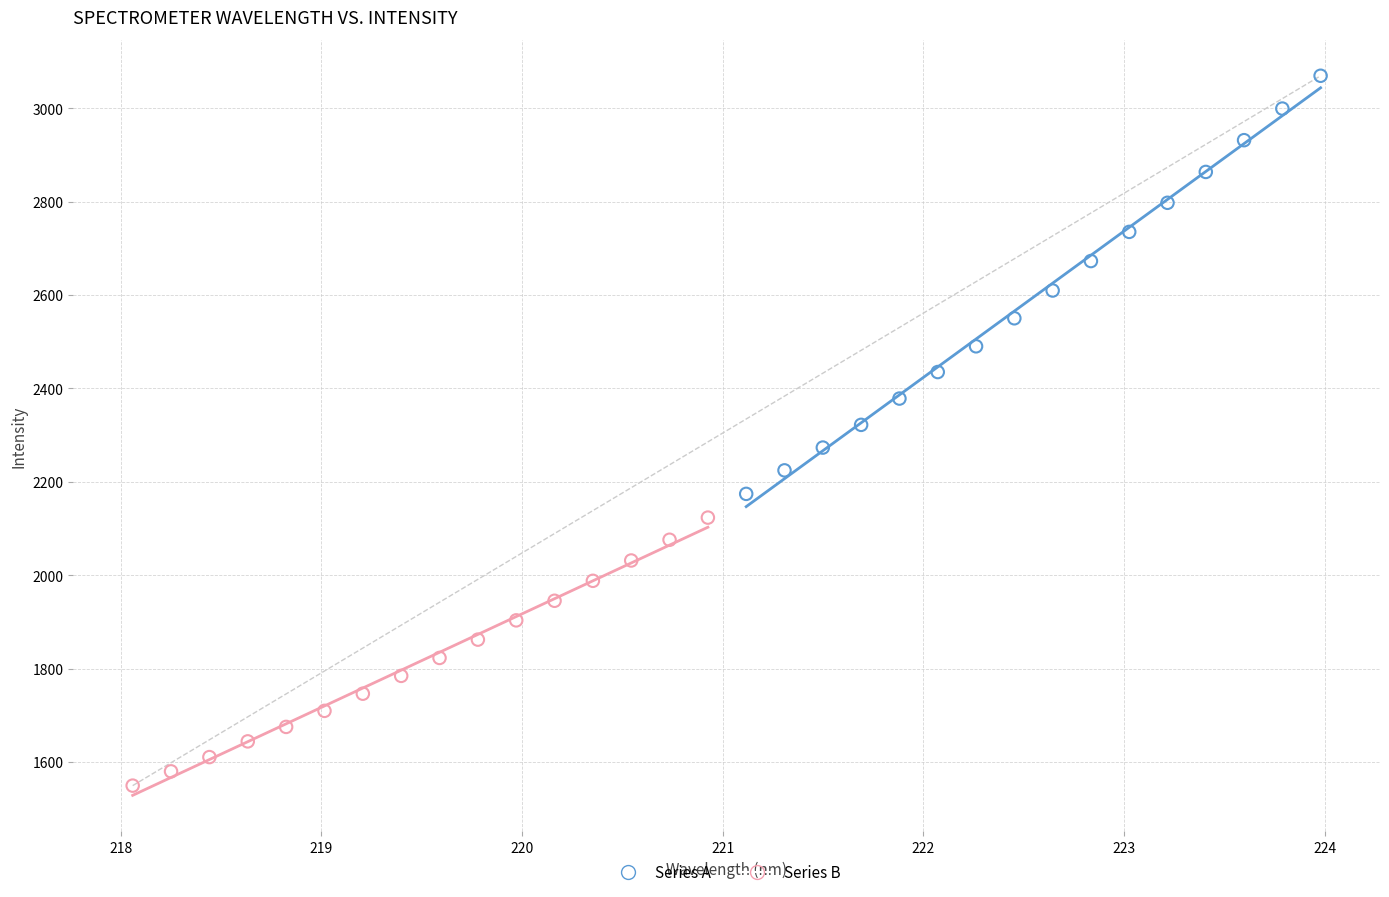

Which series reaches the minimum Y coordinate?

Series B